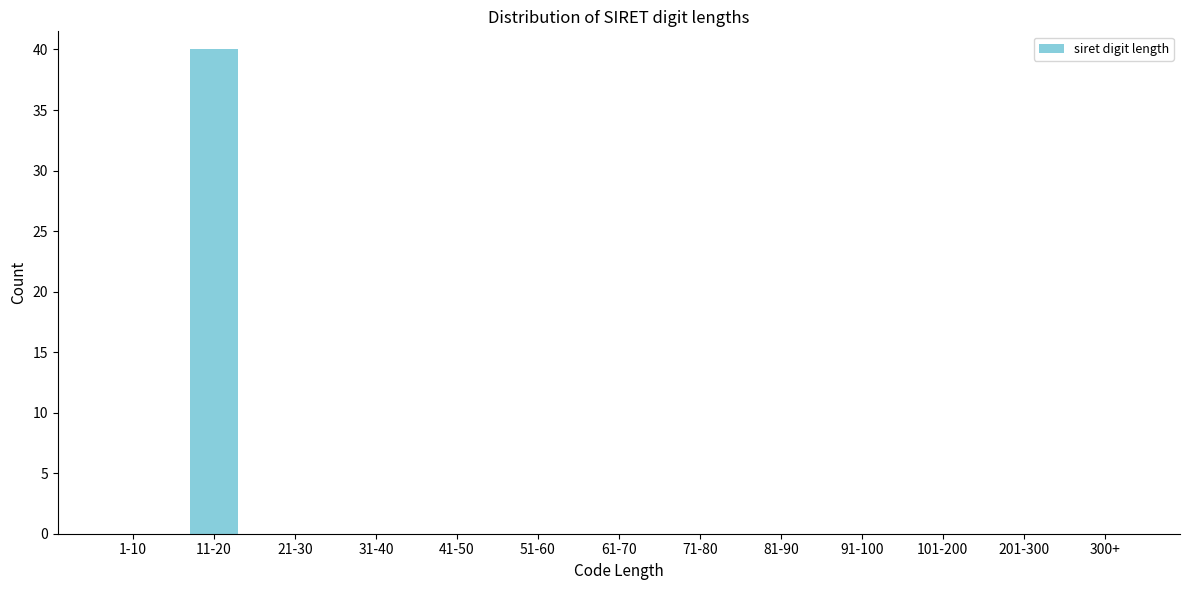

Reading right to left, list all the values displayed in this chart.

300+=0	201-300=0	101-200=0	91-100=0	81-90=0	71-80=0	61-70=0	51-60=0	41-50=0	31-40=0	21-30=0	11-20=40	1-10=0